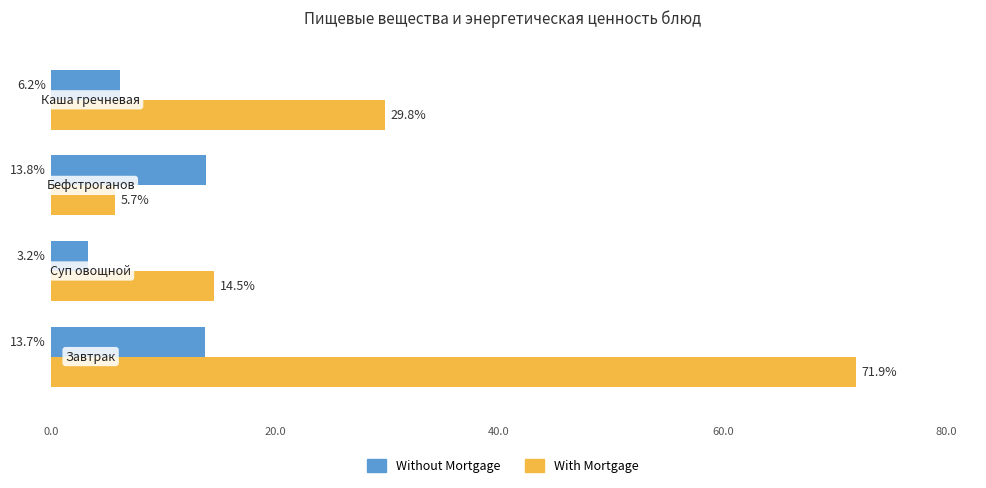

How many values in the Without Mortgage series are below 13?

2